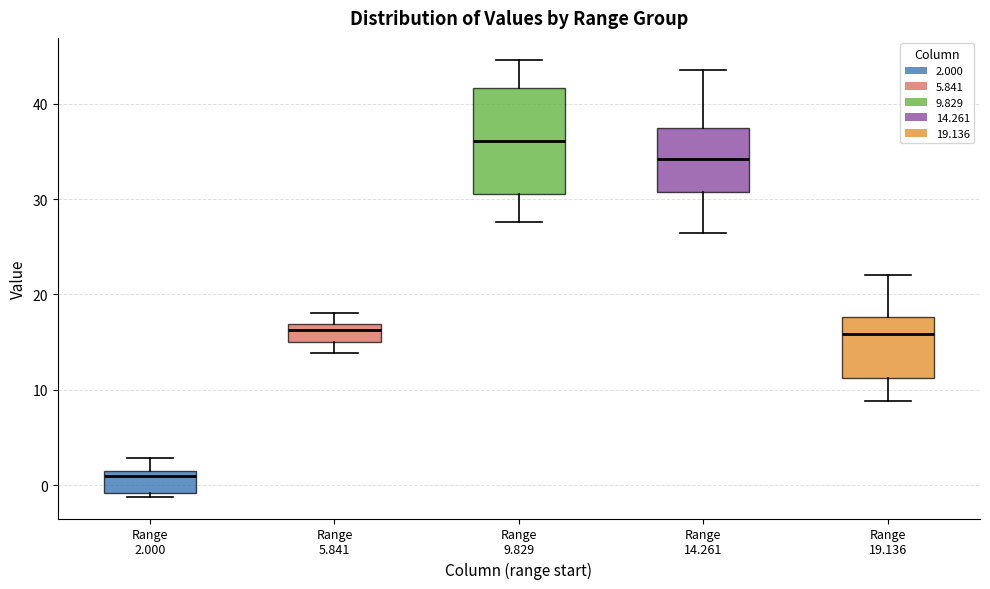

Reading left to right, transcribe this box plot: for each box, give where its median line is, the range the box spans, and where its two whiskers end, as read against the y-axis. The values are not printed on the chart, so give them approximately, as read against the axis.

Range 2.000: median 1, box -1 to 2, whiskers -1 (just below the box's lower edge) to 3
Range 5.841: median 16, box 15 to 17, whiskers 14 to 18
Range 9.829: median 36, box 31 to 42, whiskers 28 to 45
Range 14.261: median 34, box 31 to 37, whiskers 26 to 44
Range 19.136: median 16, box 11 to 18, whiskers 9 to 22